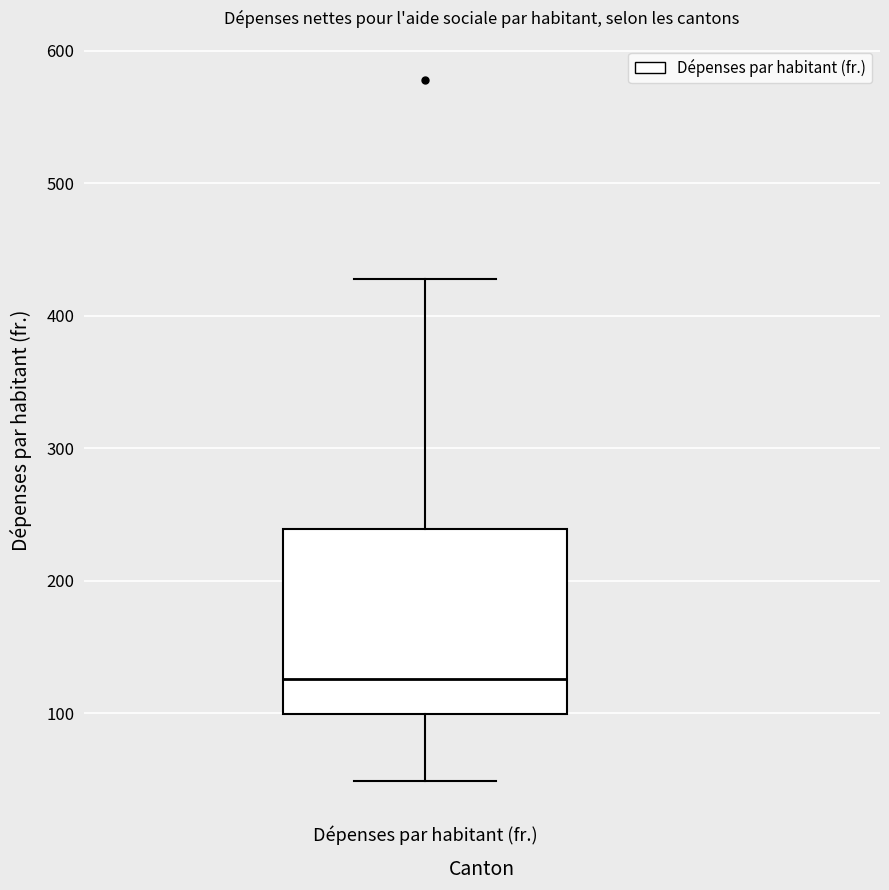

Where is the lower edge of the box for Dépenses par habitant (fr.) on the y-axis? The values are not printed on the chart, so give them approximately, as read against the axis.

100